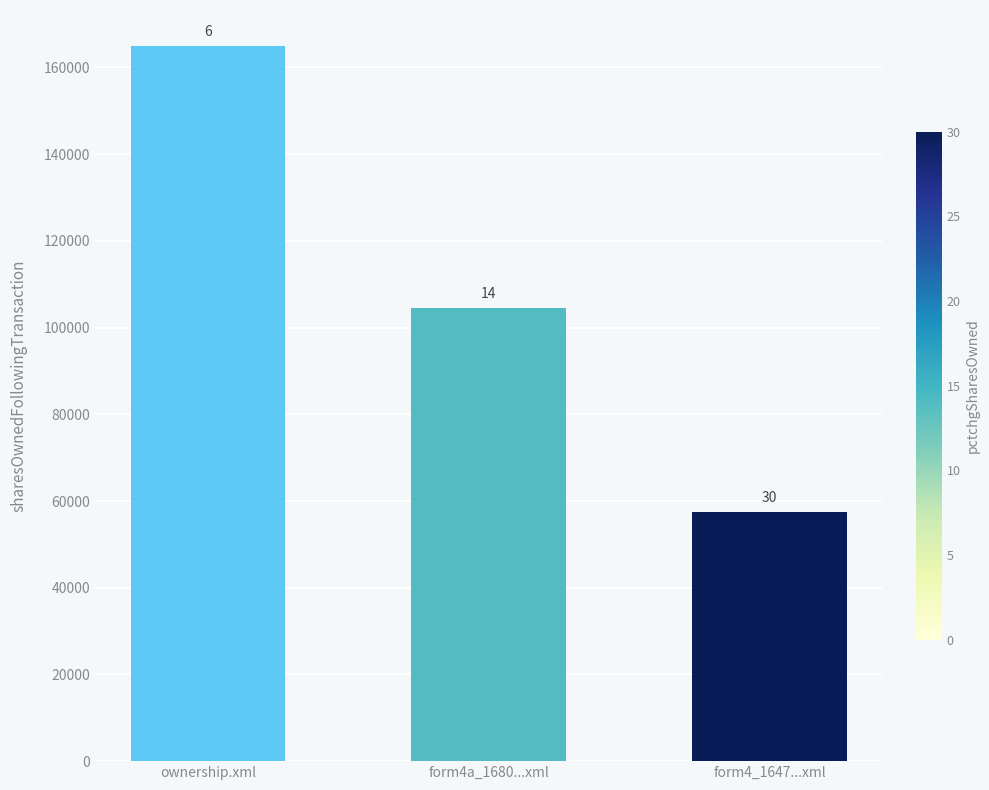

The value at form4_1647...xml is 30937. True or false?

False